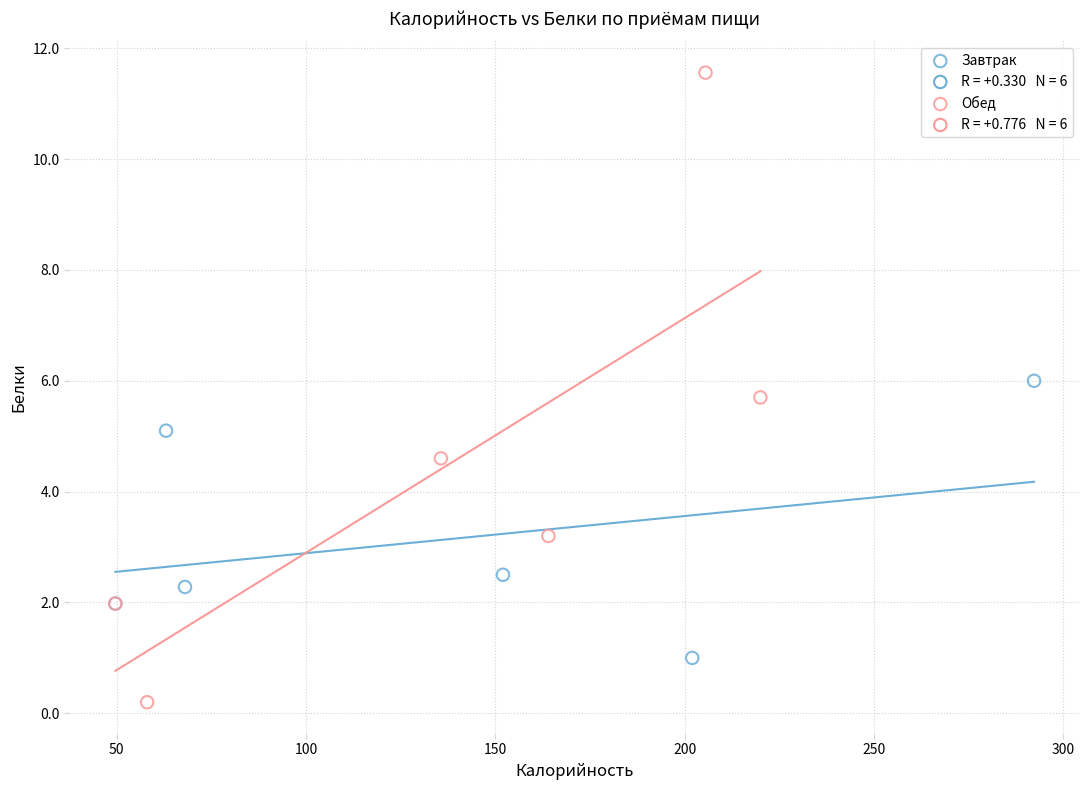

Which series reaches the minimum Y coordinate?

Обед